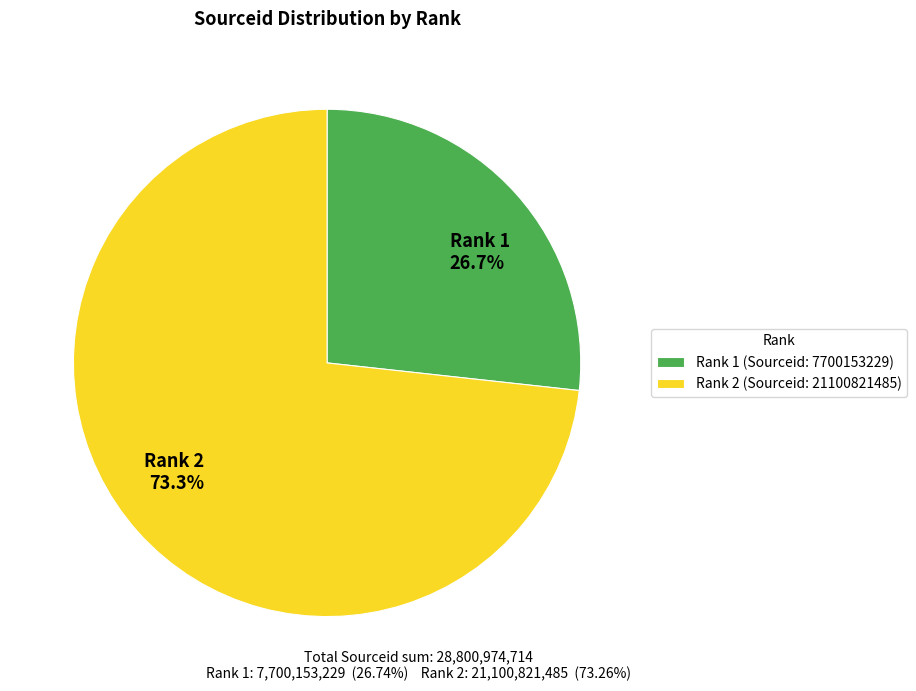

To the nearest percent, what is the difference between the largest and smallest slice percentages?

47%